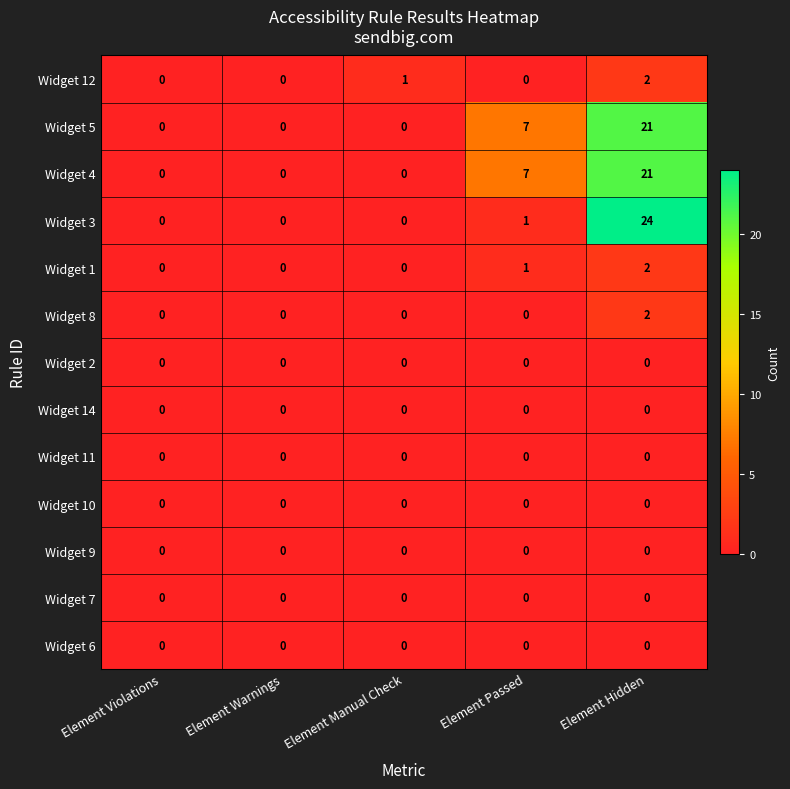

Which category has the highest value across all series?

Element Hidden